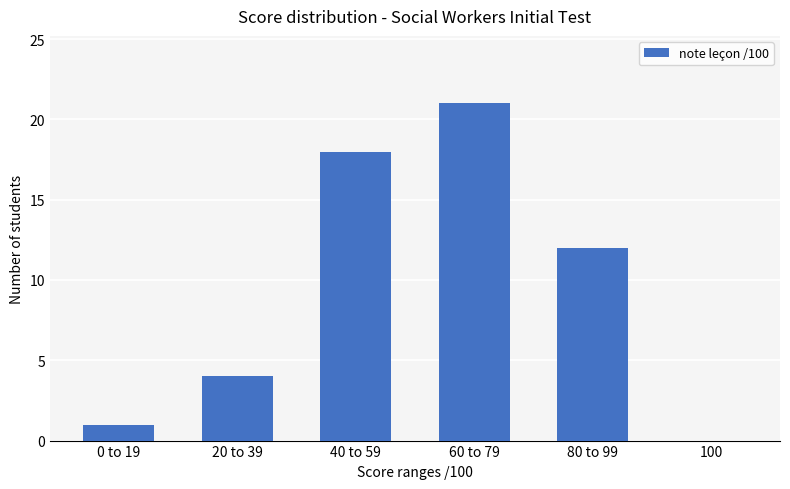

The chart shows a value of 2 at 20 to 39. True or false?

False